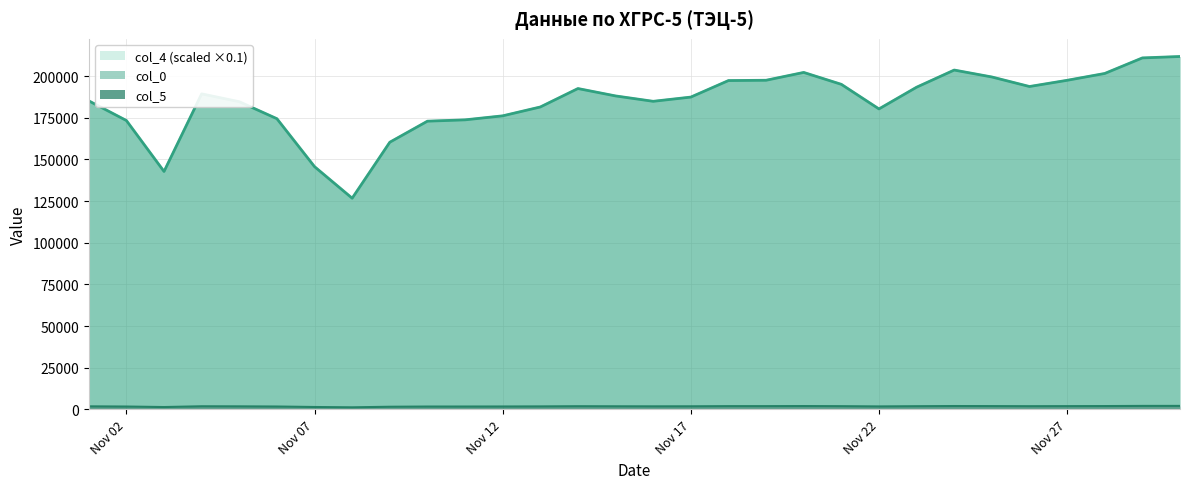

Read the col_5 value at 2016-11-08.

1267.3